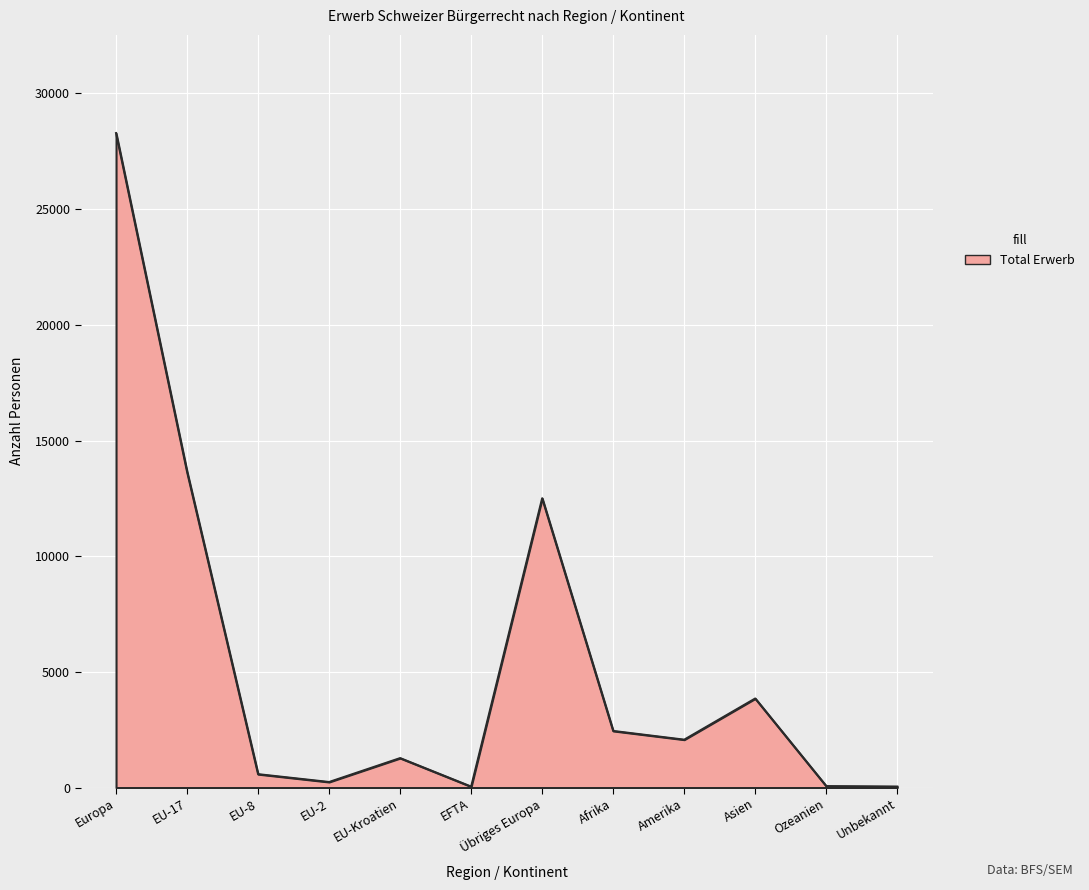

Where is the data nearest to the value 14164?

EU-17